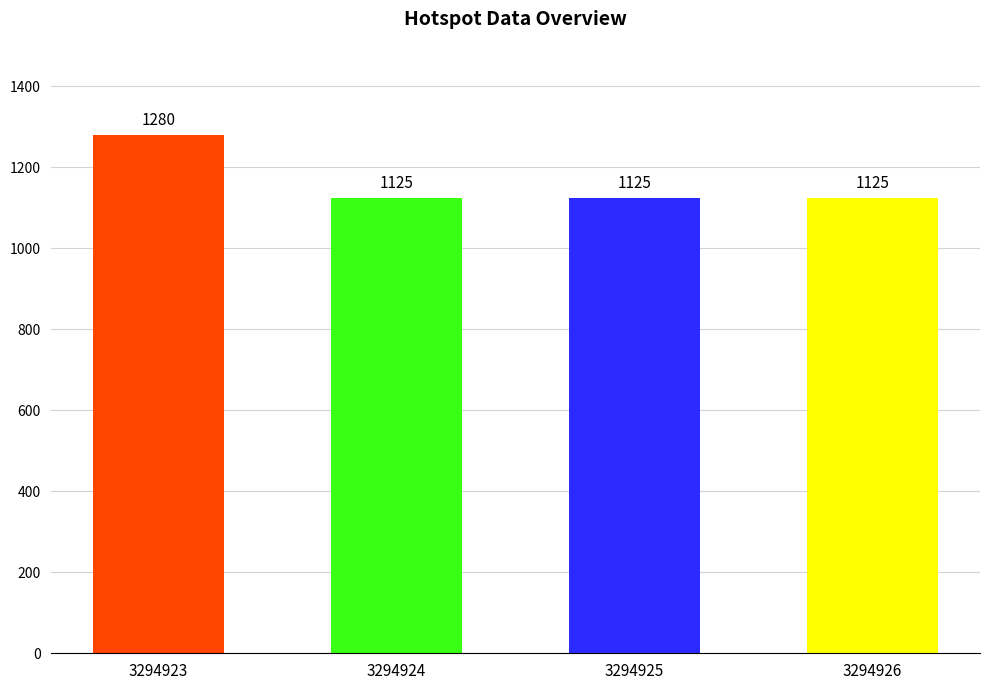

What is the average value?

1164